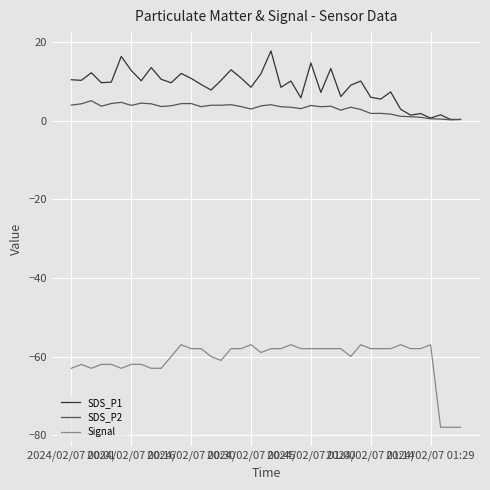

What is the greatest value displayed?

17.7